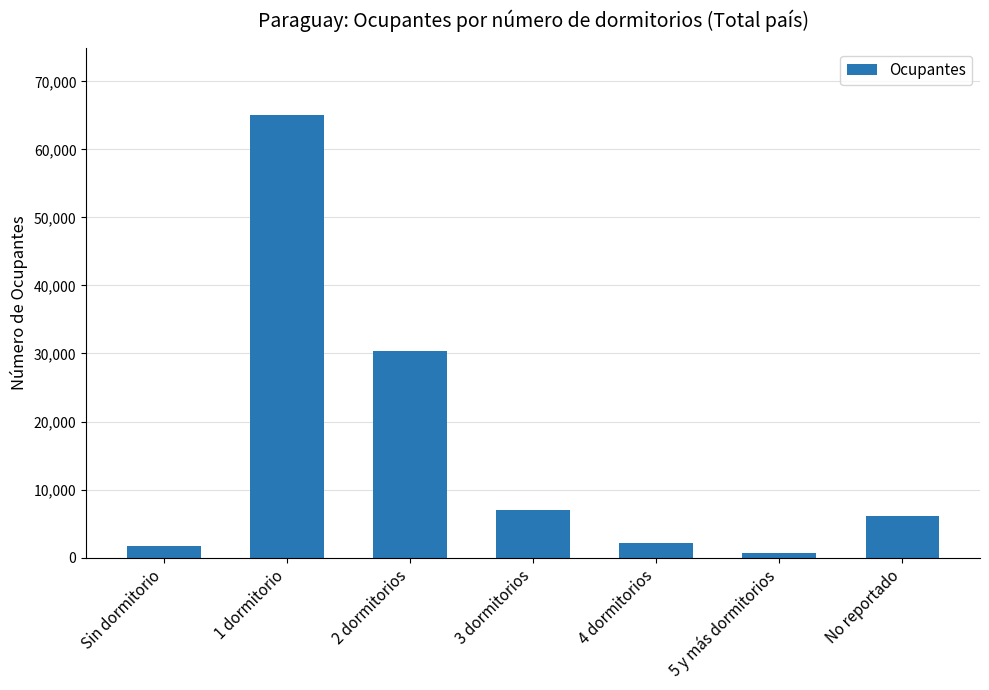

What is the greatest value displayed?

65087